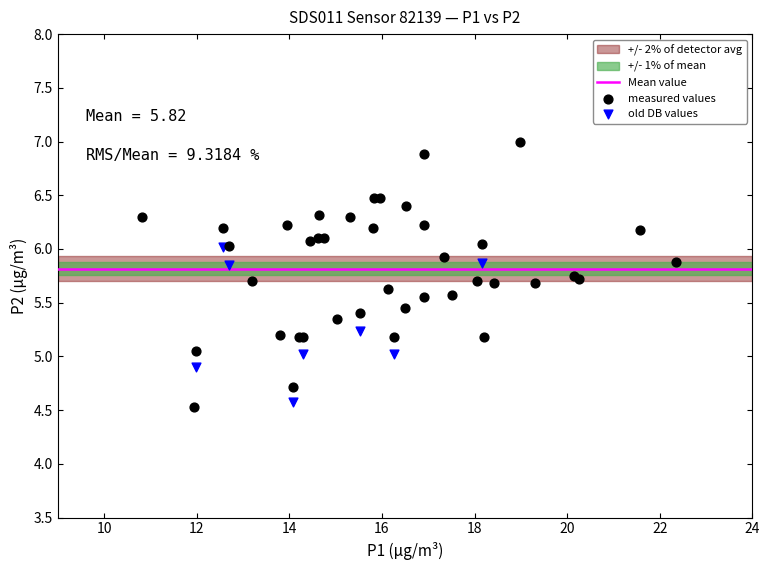

Which series reaches the maximum Y coordinate?

measured values